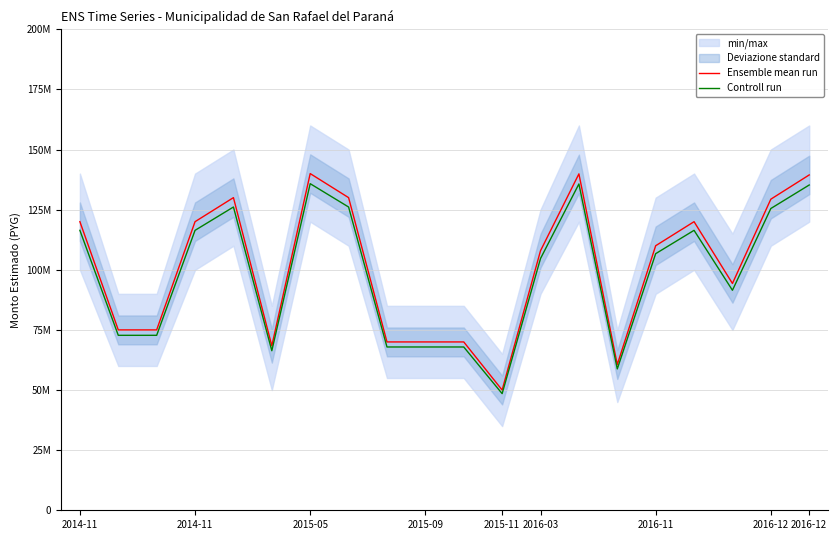

Does the chart have visible grid lines?

Yes